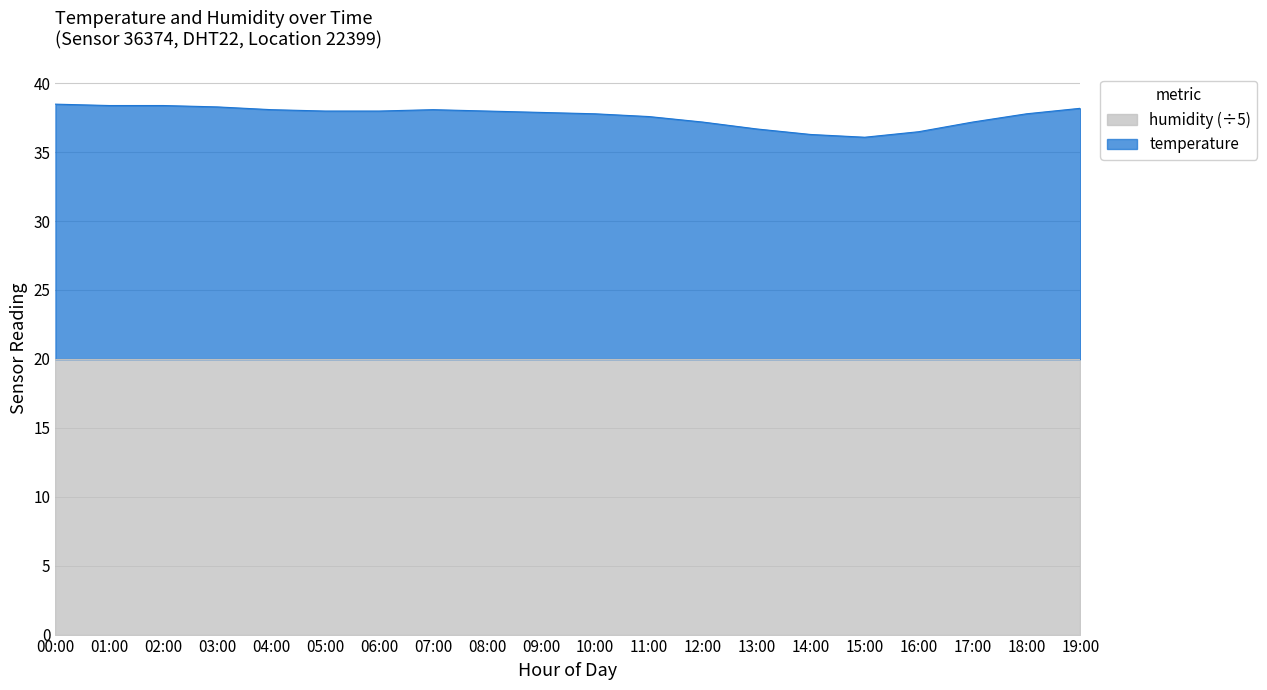

What is the change in value from 13:00 to 14:00?

-0.4